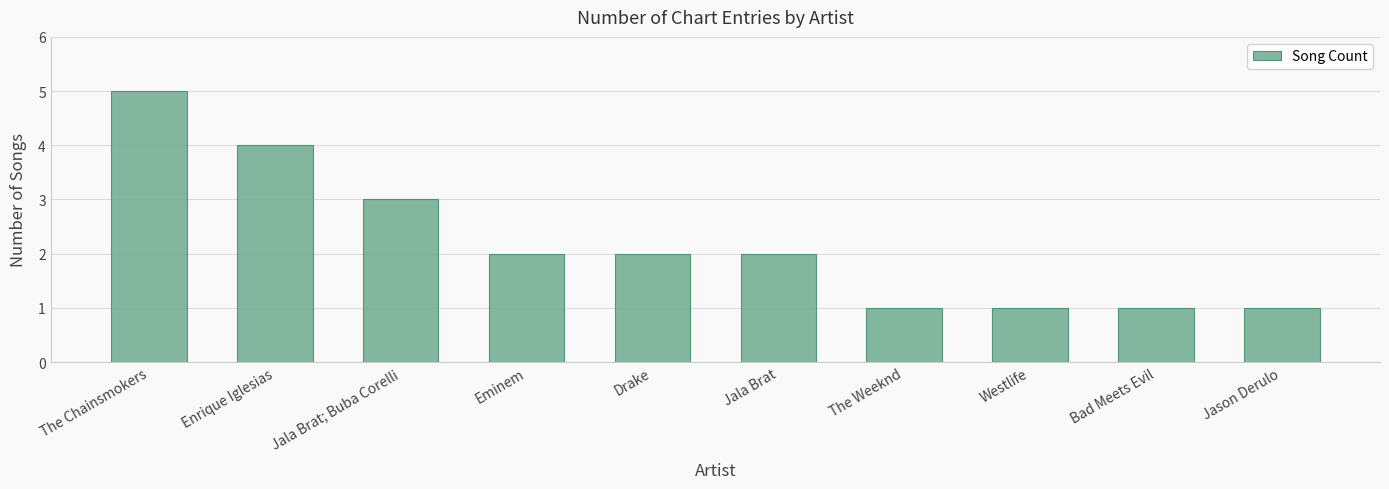

What is the change in value from The Chainsmokers to Jala Brat; Buba Corelli?

-2